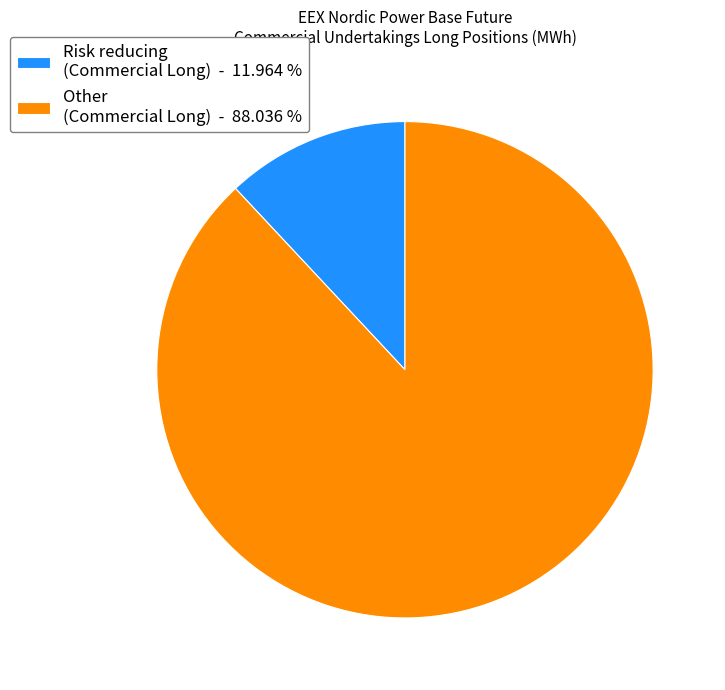

Is there a majority slice in this chart?

Yes